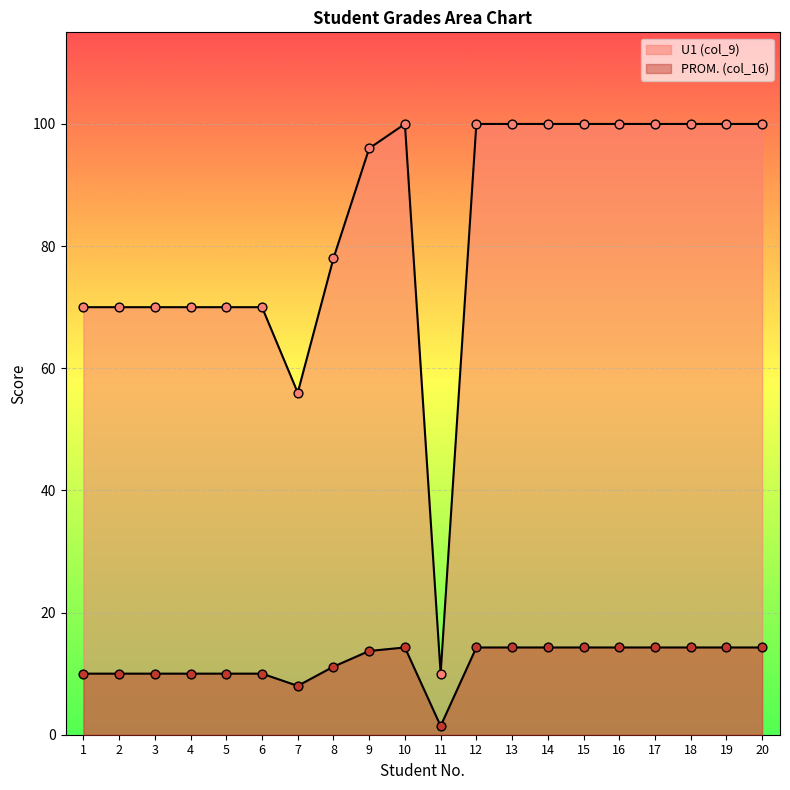

At how many categories does at least one series exceed 56?

18